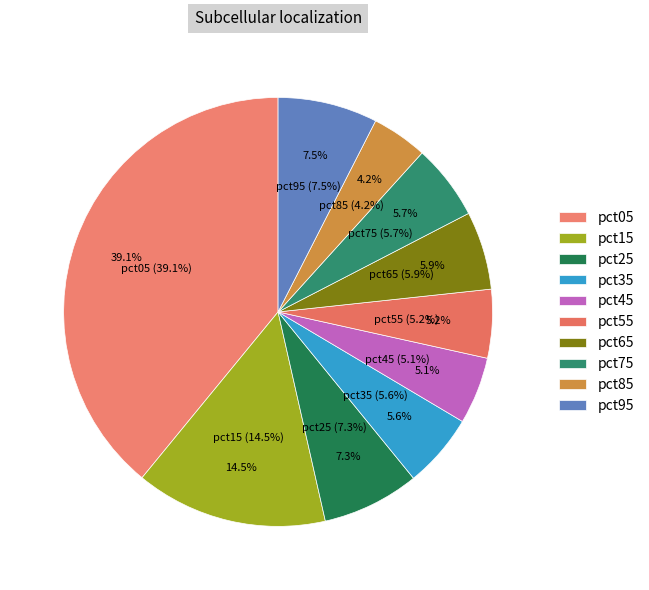

What portion of the pie excludes pct65?

94.1%